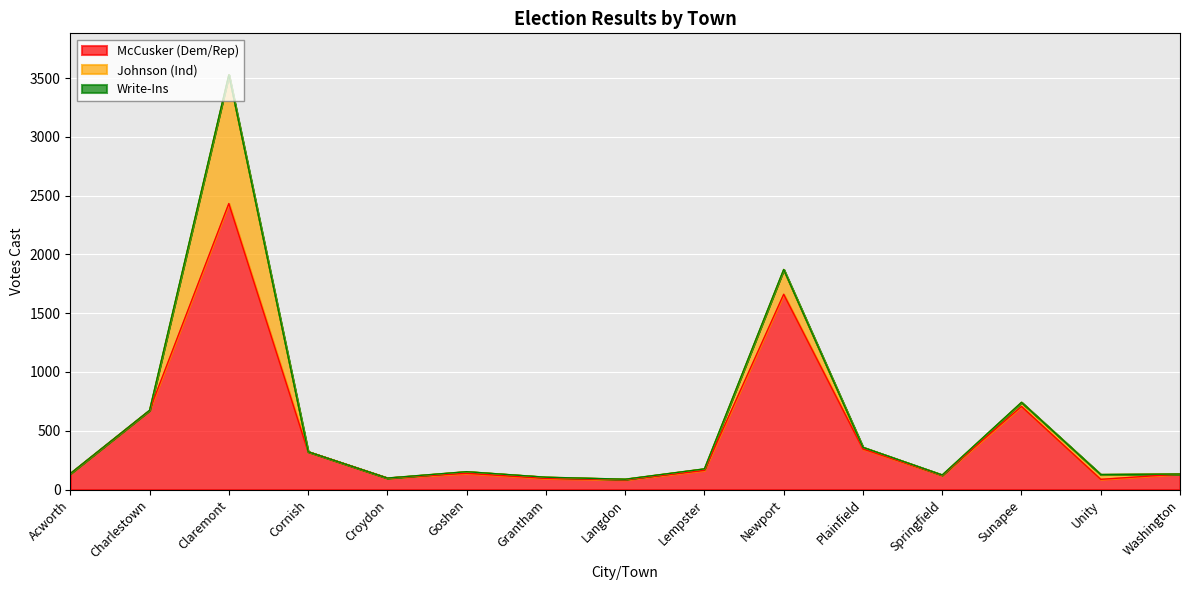

Rank the series by their maximum value, from lowest to highest.

Write-Ins, Johnson (Ind), McCusker (Dem/Rep)